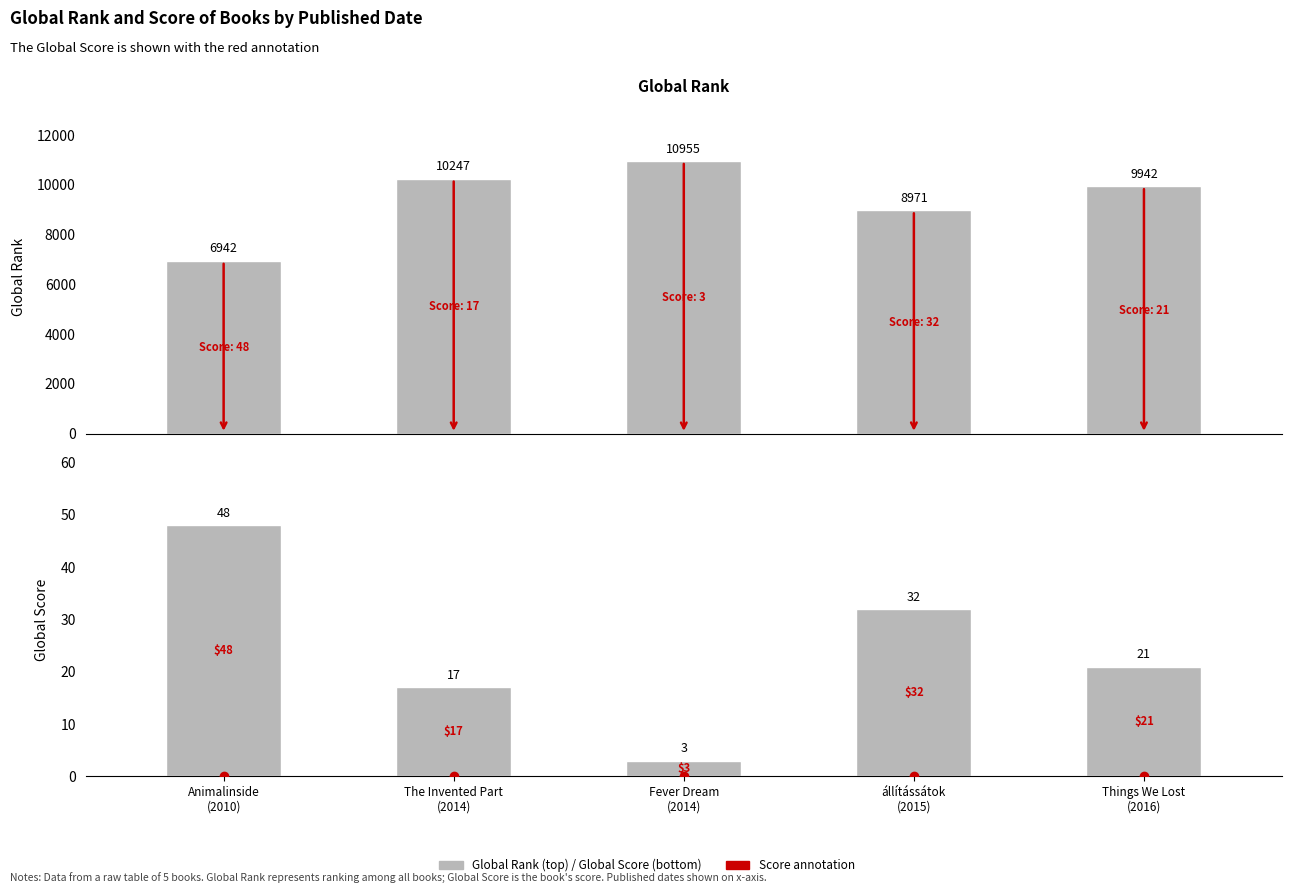

How many data points in Global Score are above 21?

2